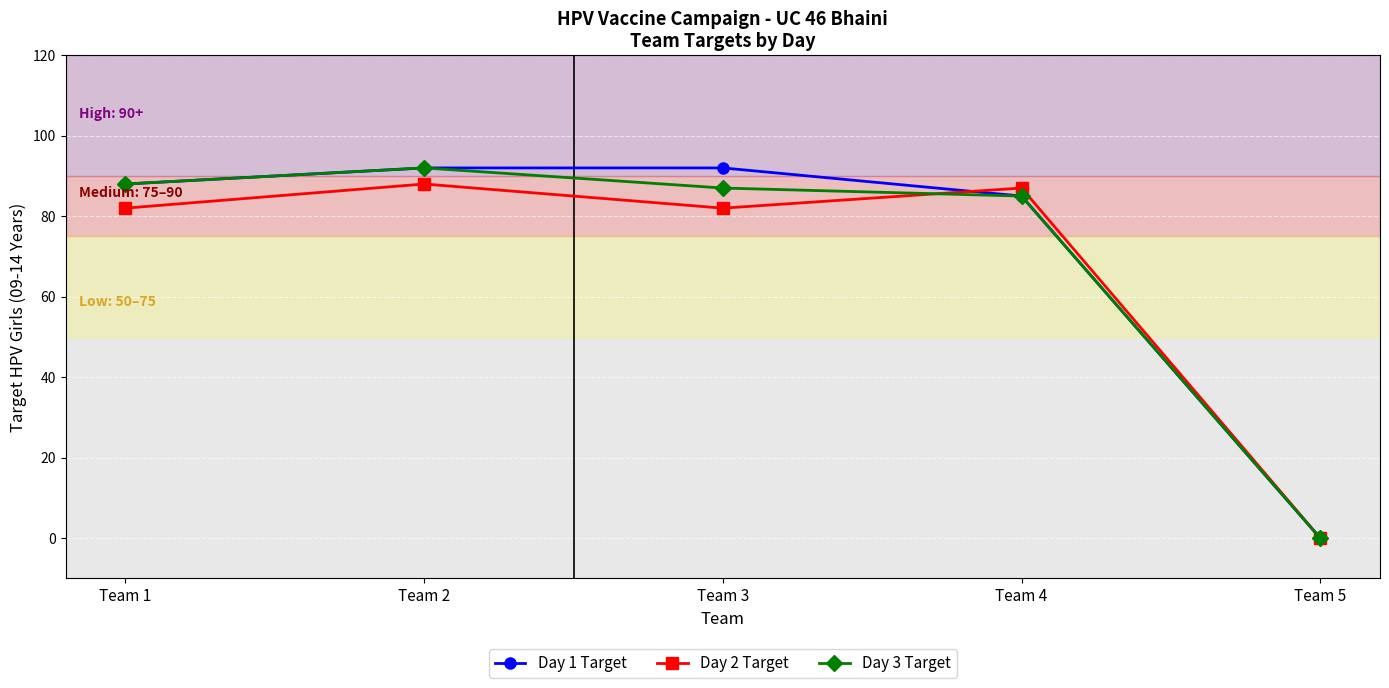

How many data points does each series have?

5